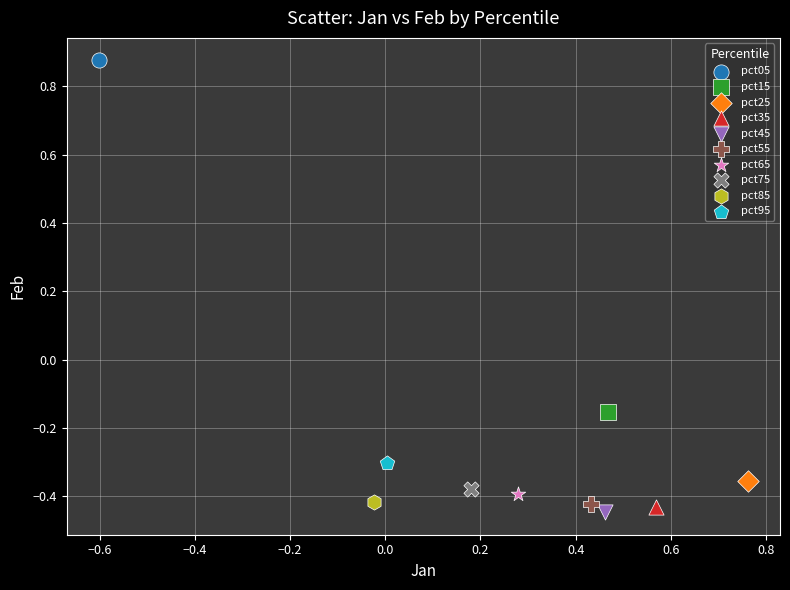

What are all the series names shown in the legend?

pct05, pct15, pct25, pct35, pct45, pct55, pct65, pct75, pct85, pct95